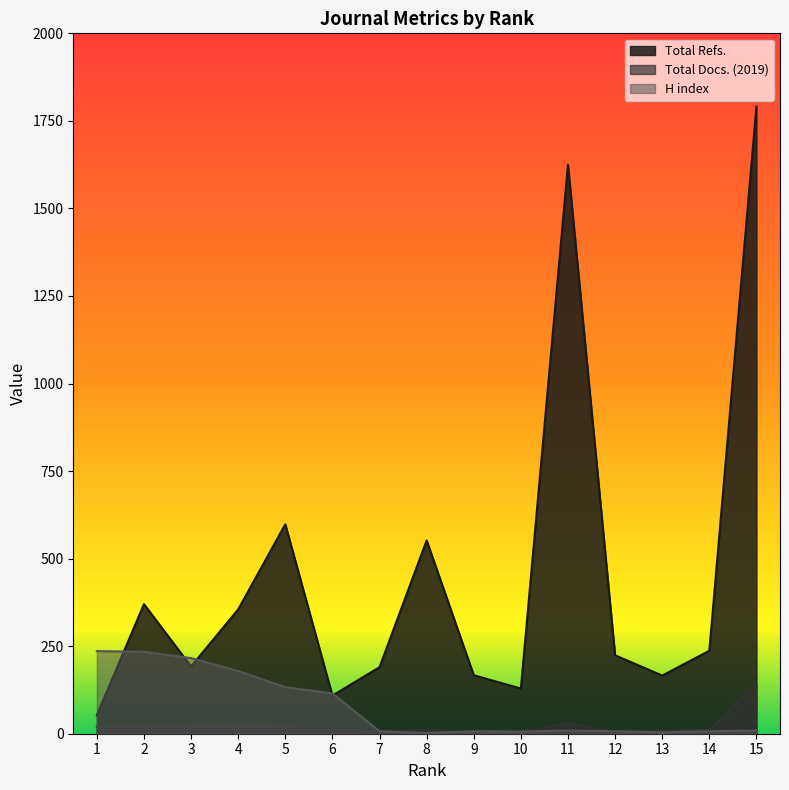

Reading left to right, what are all the values shown in this chart?

Total Refs.: 53	370	192	355	598	109	190	552	167	129	1625	224	166	237	1791
Total Docs. (2019): 20	21	22	25	21	10	7	10	4	5	30	5	8	11	142
H index: 236	234	216	179	133	115	7	2	7	6	9	7	4	7	9